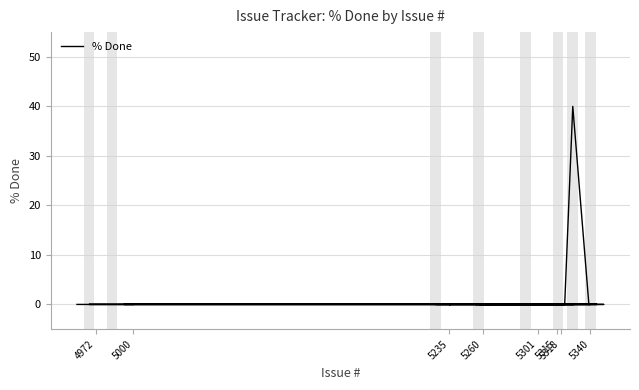

Count the number of values greater than 0.

1